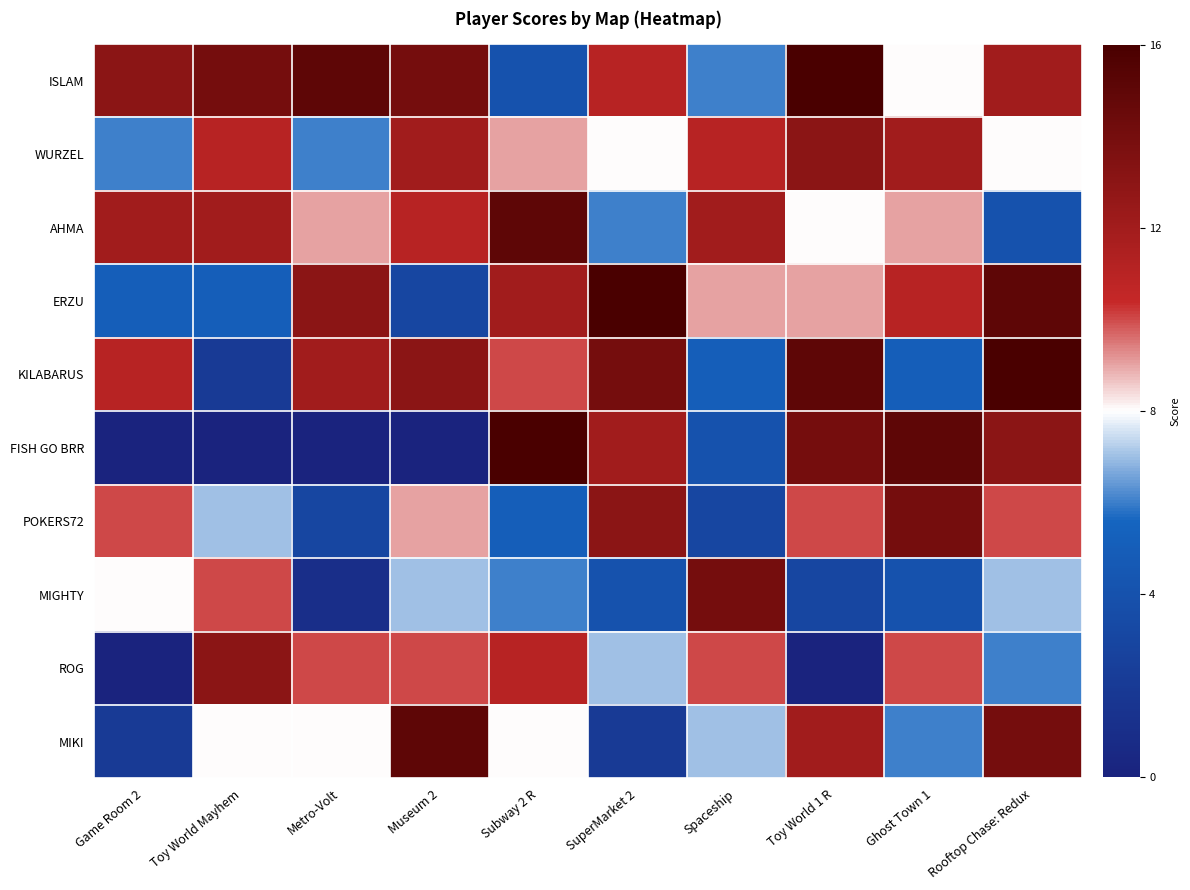

Reading left to right, extract all data points from this chart.

ISLAM: Game Room 2=13	Toy World Mayhem=14	Metro-Volt=15	Museum 2=14	Subway 2 R=4	SuperMarket 2=11	Spaceship=6	Toy World 1 R=16	Ghost Town 1=8	Rooftop Chase: Redux=12
WURZEL: Game Room 2=6	Toy World Mayhem=11	Metro-Volt=6	Museum 2=12	Subway 2 R=9	SuperMarket 2=8	Spaceship=11	Toy World 1 R=13	Ghost Town 1=12	Rooftop Chase: Redux=8
AHMA: Game Room 2=12	Toy World Mayhem=12	Metro-Volt=9	Museum 2=11	Subway 2 R=15	SuperMarket 2=6	Spaceship=12	Toy World 1 R=8	Ghost Town 1=9	Rooftop Chase: Redux=4
ERZU: Game Room 2=5	Toy World Mayhem=5	Metro-Volt=13	Museum 2=3	Subway 2 R=12	SuperMarket 2=16	Spaceship=9	Toy World 1 R=9	Ghost Town 1=11	Rooftop Chase: Redux=15
KILABARUS: Game Room 2=11	Toy World Mayhem=2	Metro-Volt=12	Museum 2=13	Subway 2 R=10	SuperMarket 2=14	Spaceship=5	Toy World 1 R=15	Ghost Town 1=5	Rooftop Chase: Redux=16
FISH GO BRR: Game Room 2=0	Toy World Mayhem=0	Metro-Volt=0	Museum 2=0	Subway 2 R=16	SuperMarket 2=12	Spaceship=4	Toy World 1 R=14	Ghost Town 1=15	Rooftop Chase: Redux=13
POKERS72: Game Room 2=10	Toy World Mayhem=7	Metro-Volt=3	Museum 2=9	Subway 2 R=5	SuperMarket 2=13	Spaceship=3	Toy World 1 R=10	Ghost Town 1=14	Rooftop Chase: Redux=10
MIGHTY: Game Room 2=8	Toy World Mayhem=10	Metro-Volt=1	Museum 2=7	Subway 2 R=6	SuperMarket 2=4	Spaceship=14	Toy World 1 R=3	Ghost Town 1=4	Rooftop Chase: Redux=7
ROG: Game Room 2=0	Toy World Mayhem=13	Metro-Volt=10	Museum 2=10	Subway 2 R=11	SuperMarket 2=7	Spaceship=10	Toy World 1 R=0	Ghost Town 1=10	Rooftop Chase: Redux=6
MIKI: Game Room 2=2	Toy World Mayhem=8	Metro-Volt=8	Museum 2=15	Subway 2 R=8	SuperMarket 2=2	Spaceship=7	Toy World 1 R=12	Ghost Town 1=6	Rooftop Chase: Redux=14